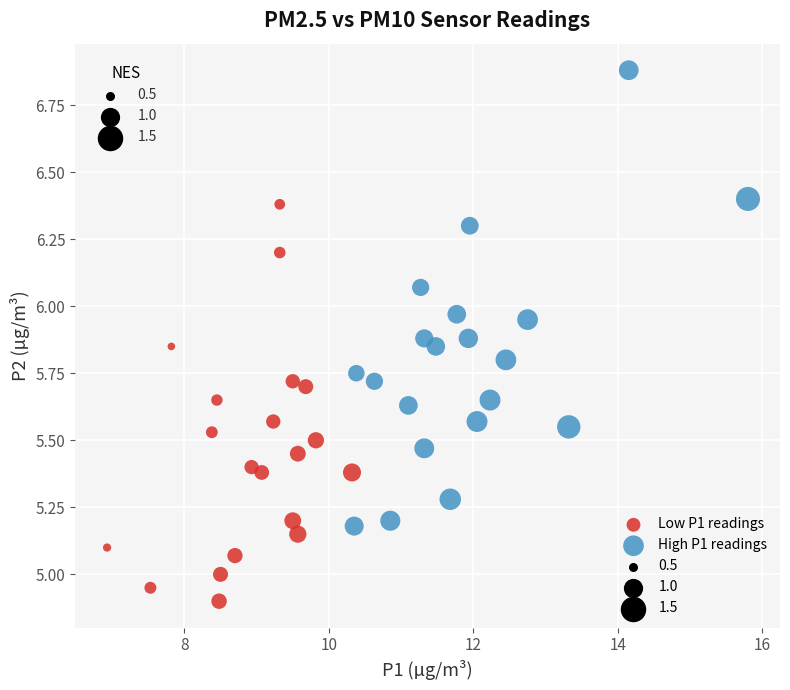

Which series contains the highest Y value?

High P1 readings